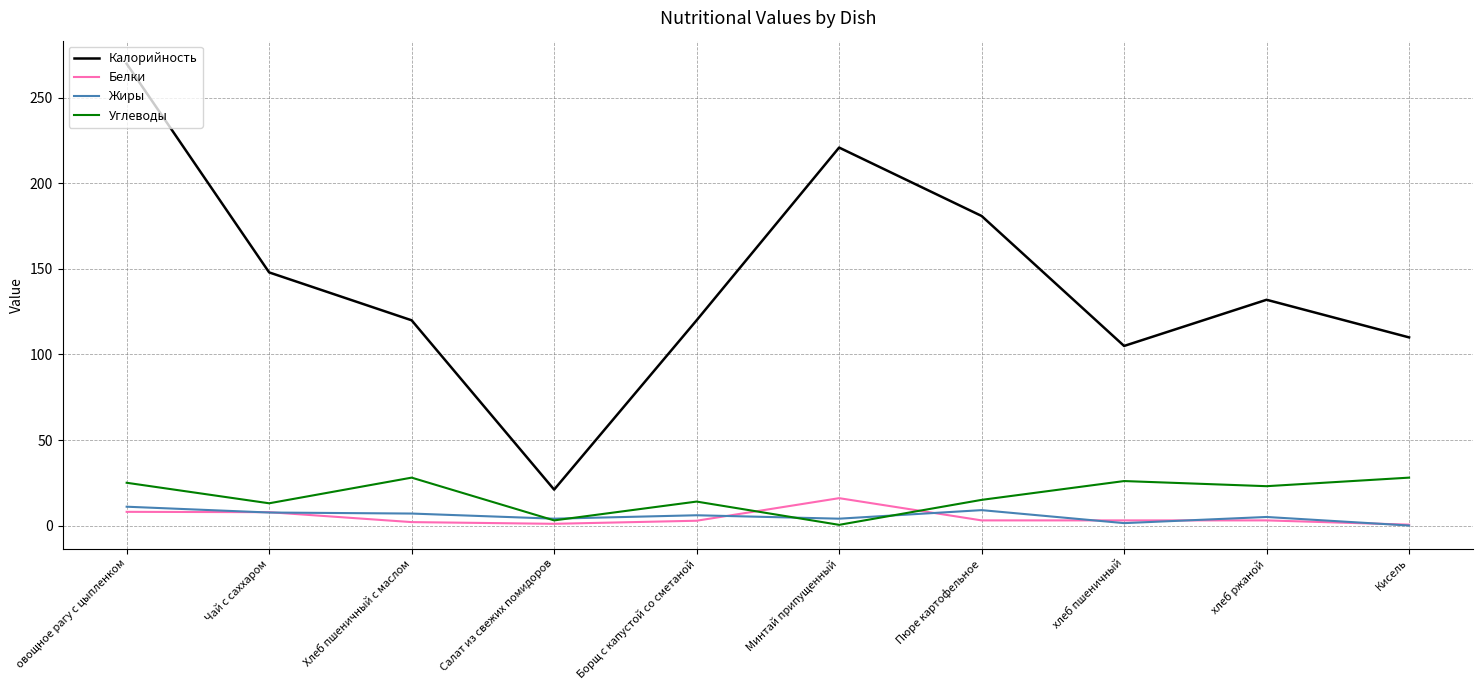

What are all the series names shown in the legend?

Калорийность, Белки, Жиры, Углеводы